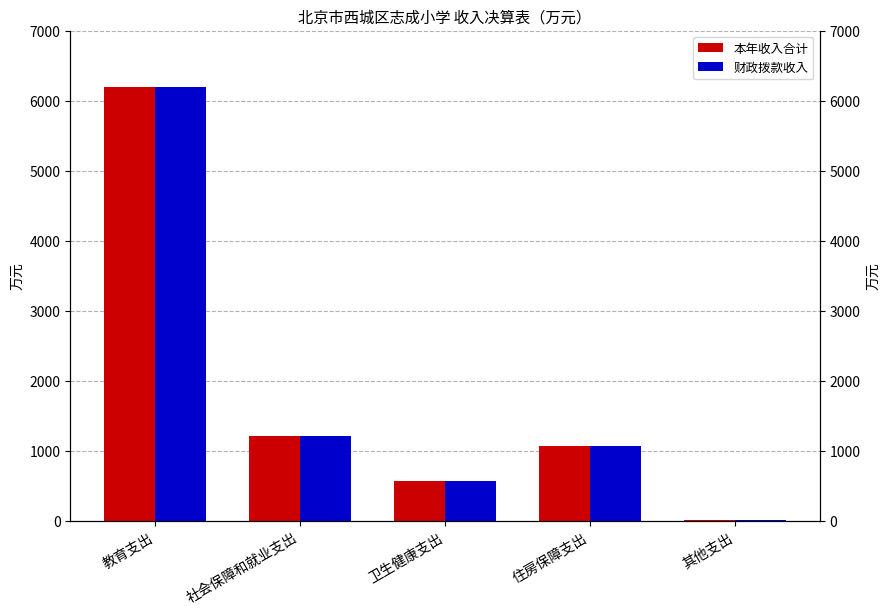

What is the minimum value for 本年收入合计?

5.0